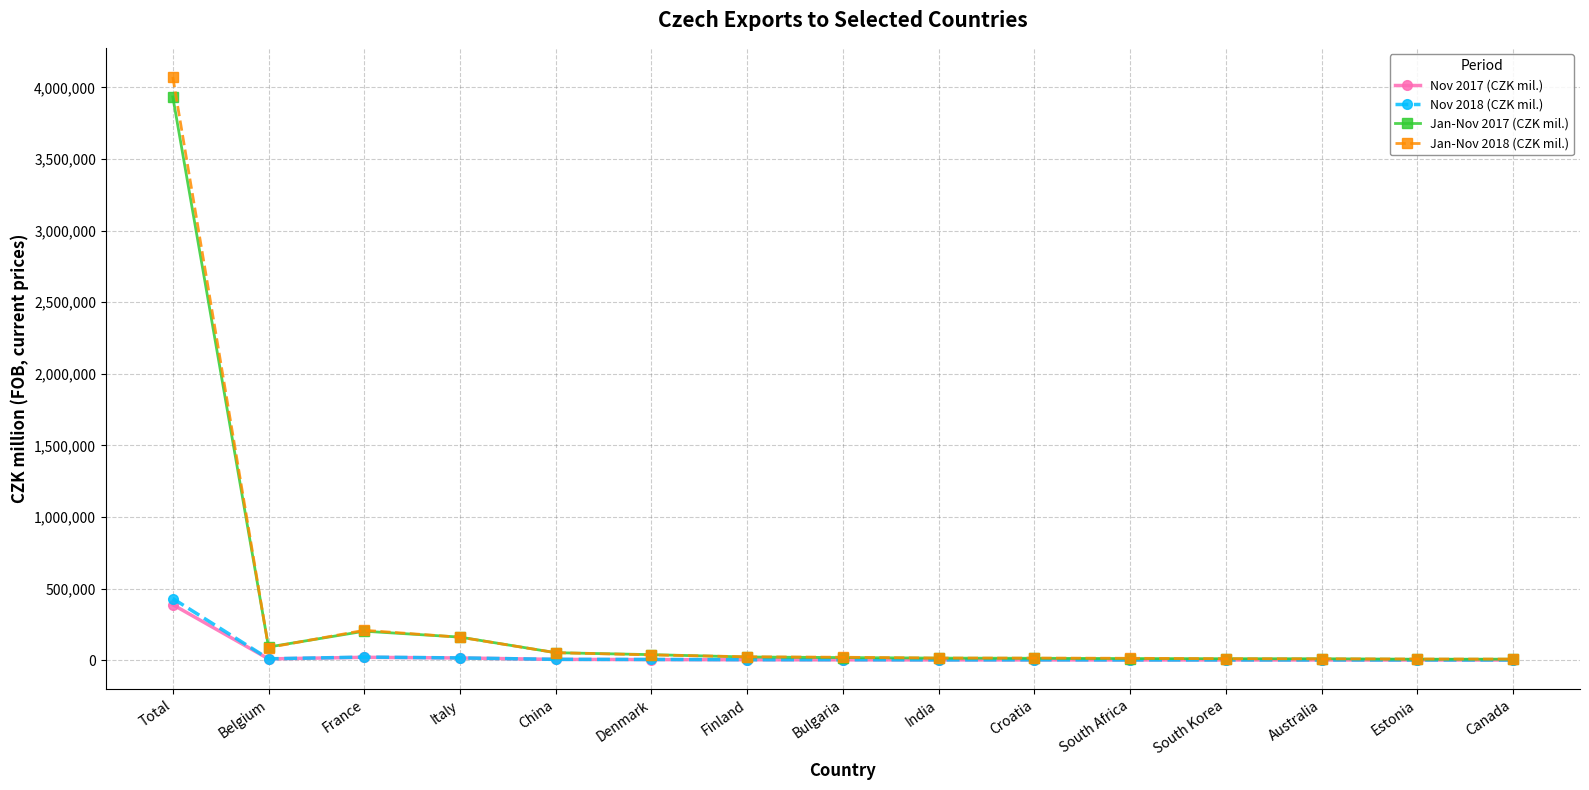

At which category is the sum across all series the highest?

Total